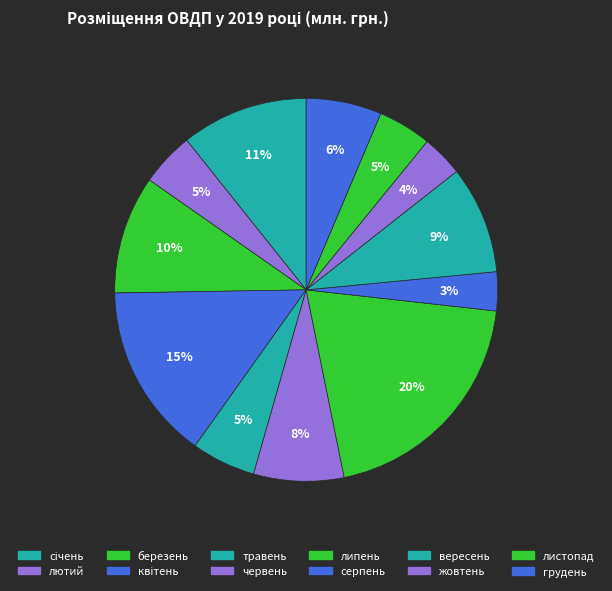

To the nearest percent, what portion does травень represent?

5%